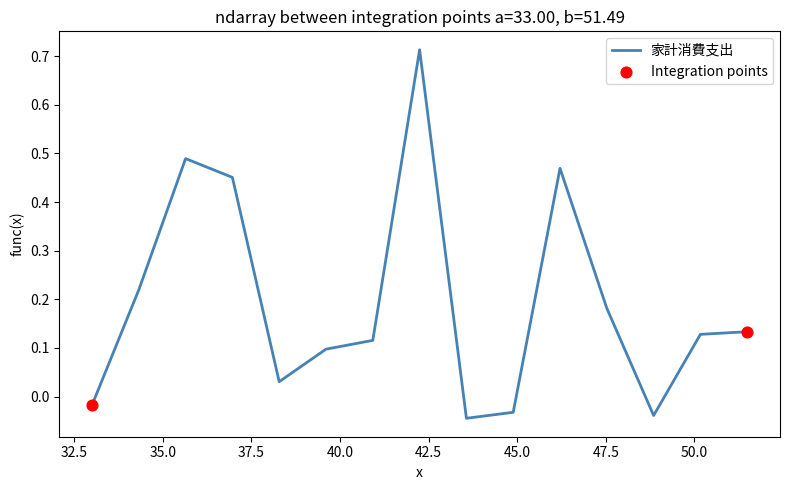

What is the difference between the maximum and minimum values?

0.8